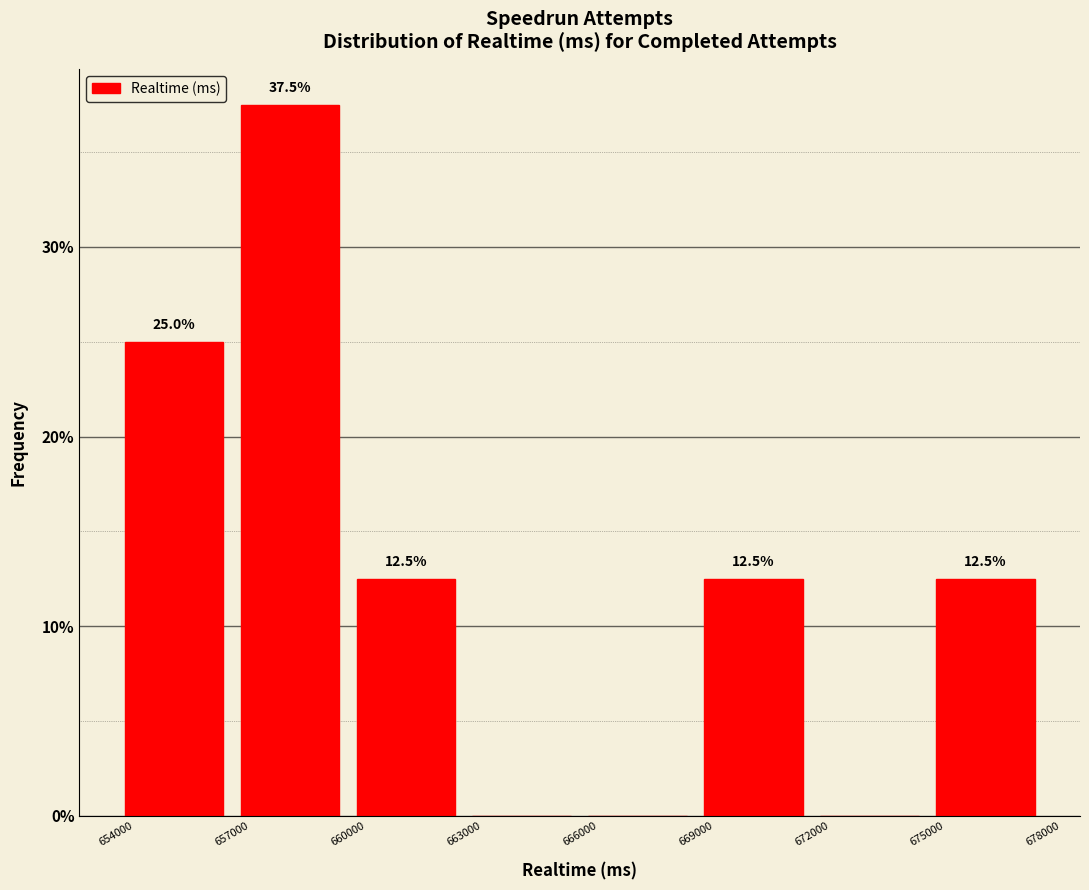

Which range on the x-axis has the tallest bar?

657000 to 660000